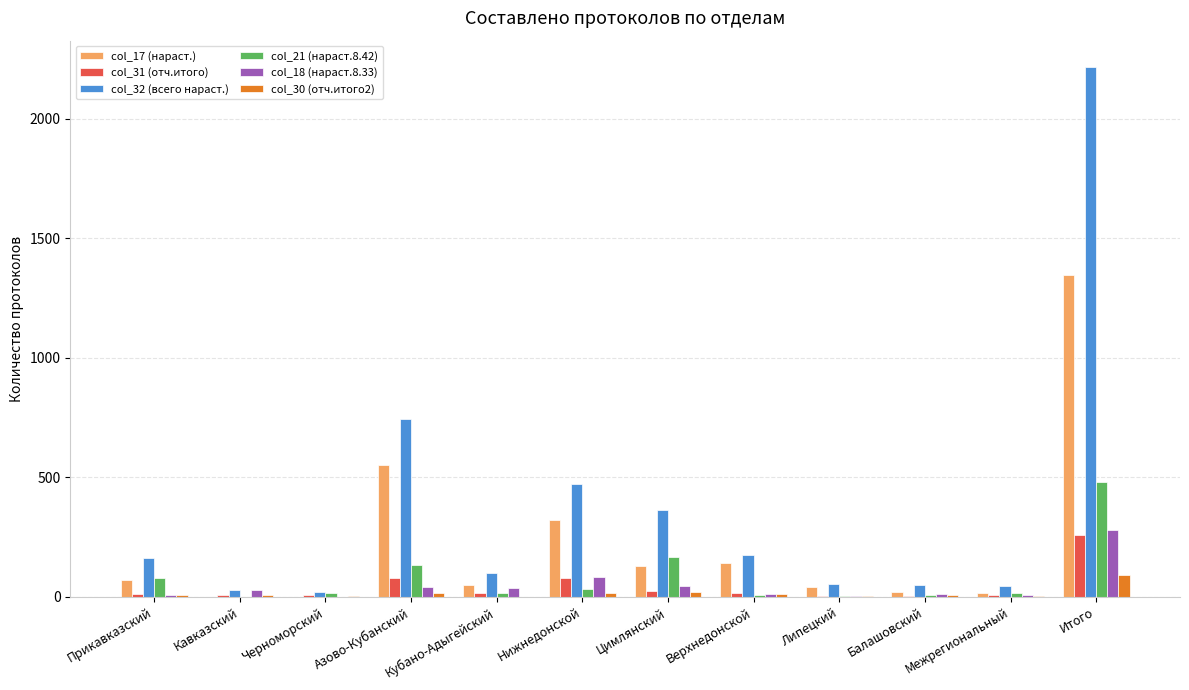

True or false: col_30 (отч.итого2) has a value of 93 at Итого.

True